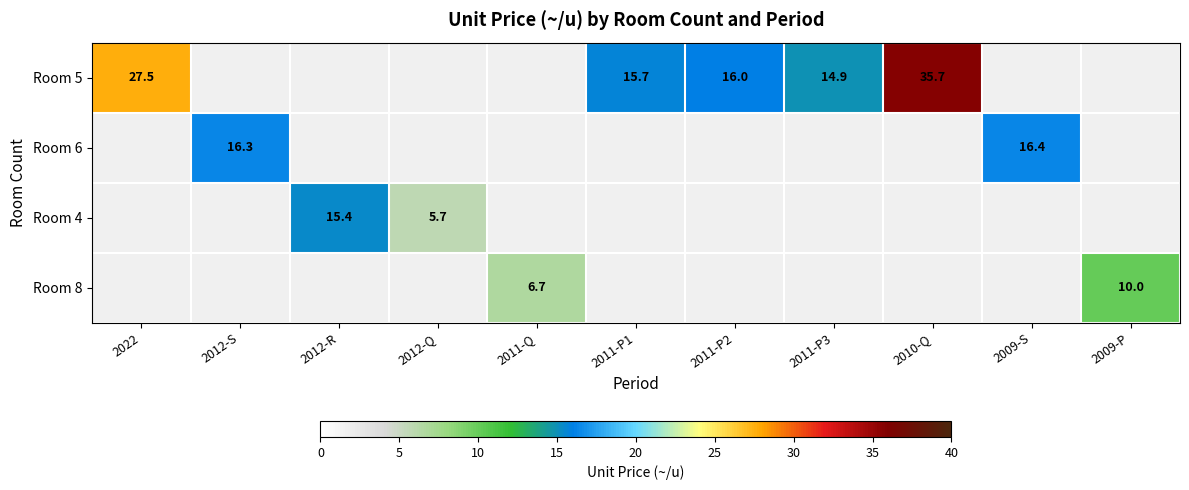

How many values in Room 4 are above zero?

2